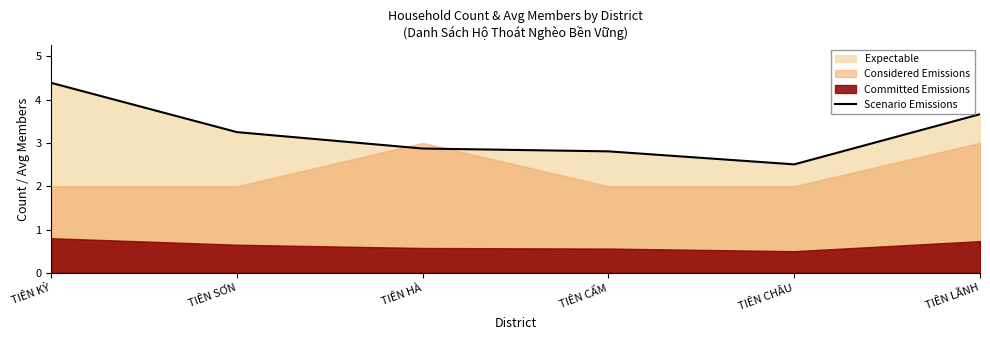

What is the change in value from TIÊN KỲ to TIÊN CHÂU?

-1.9